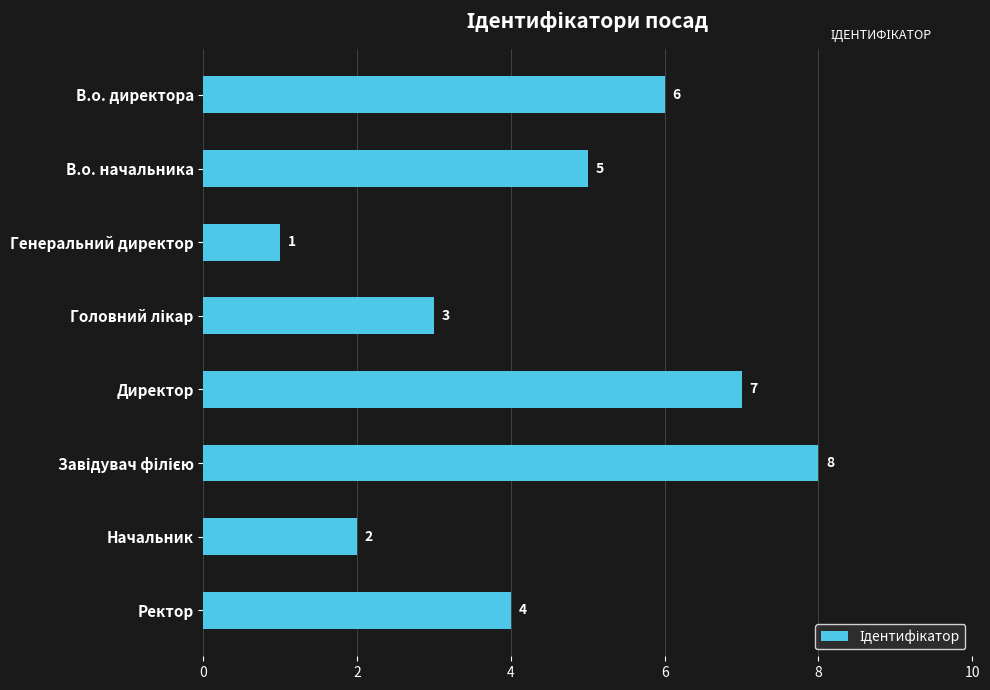

The chart shows a value of 1 at Генеральний директор. True or false?

True